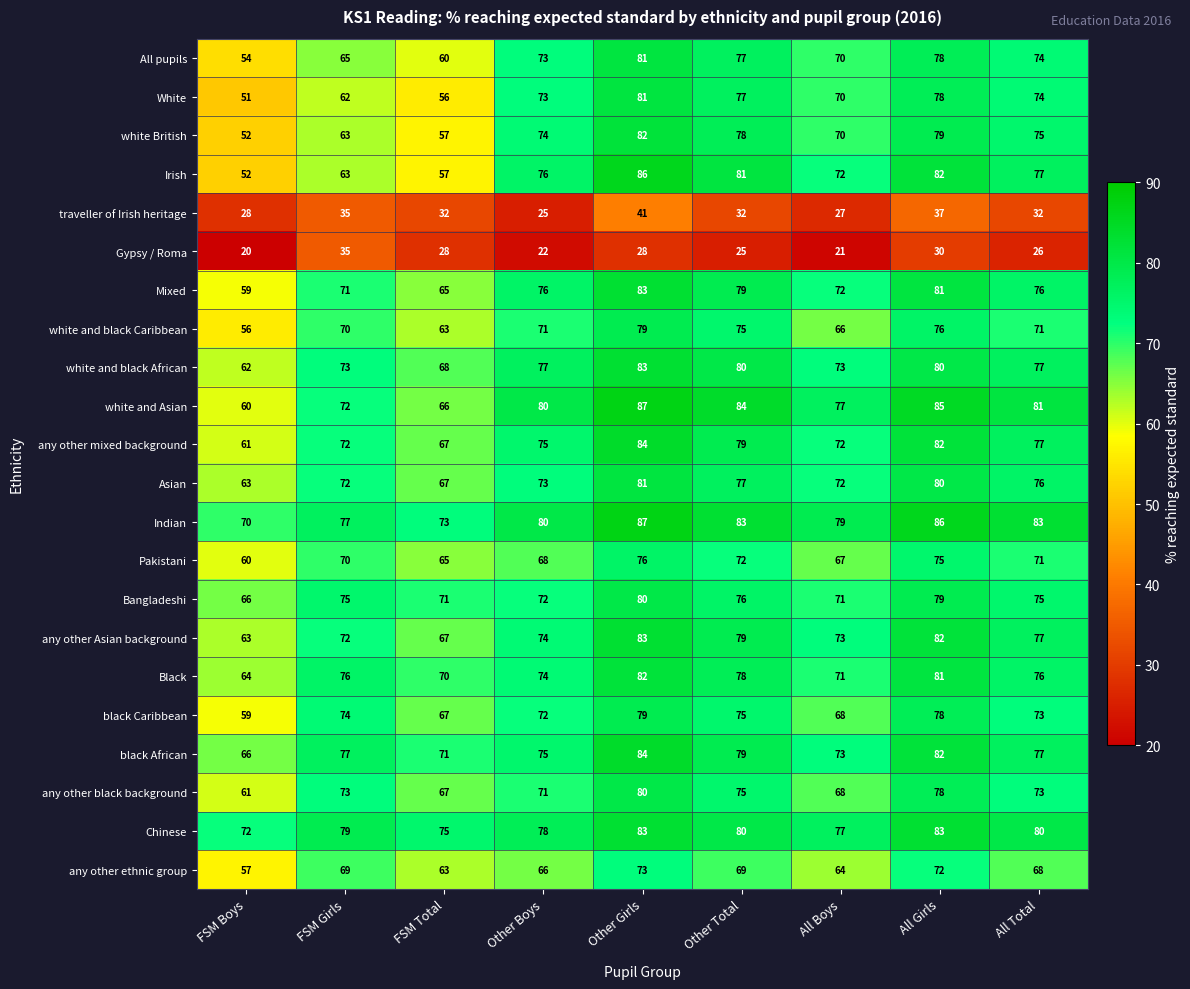

Where is All pupils nearest to the value 67?

FSM Girls